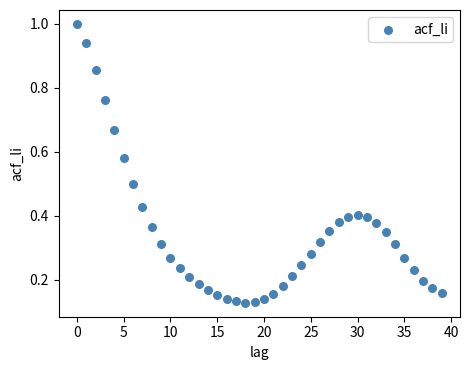

Count the number of points in this scatter plot.

40